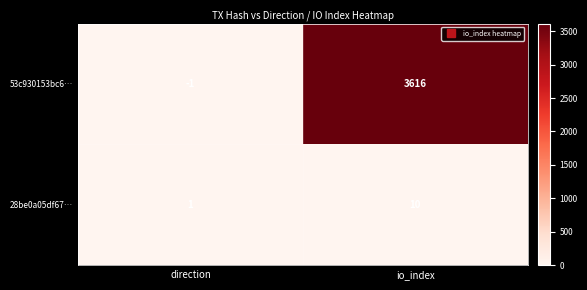

True or false: 28be0a05df67… has a value of 3 at io_index.

False